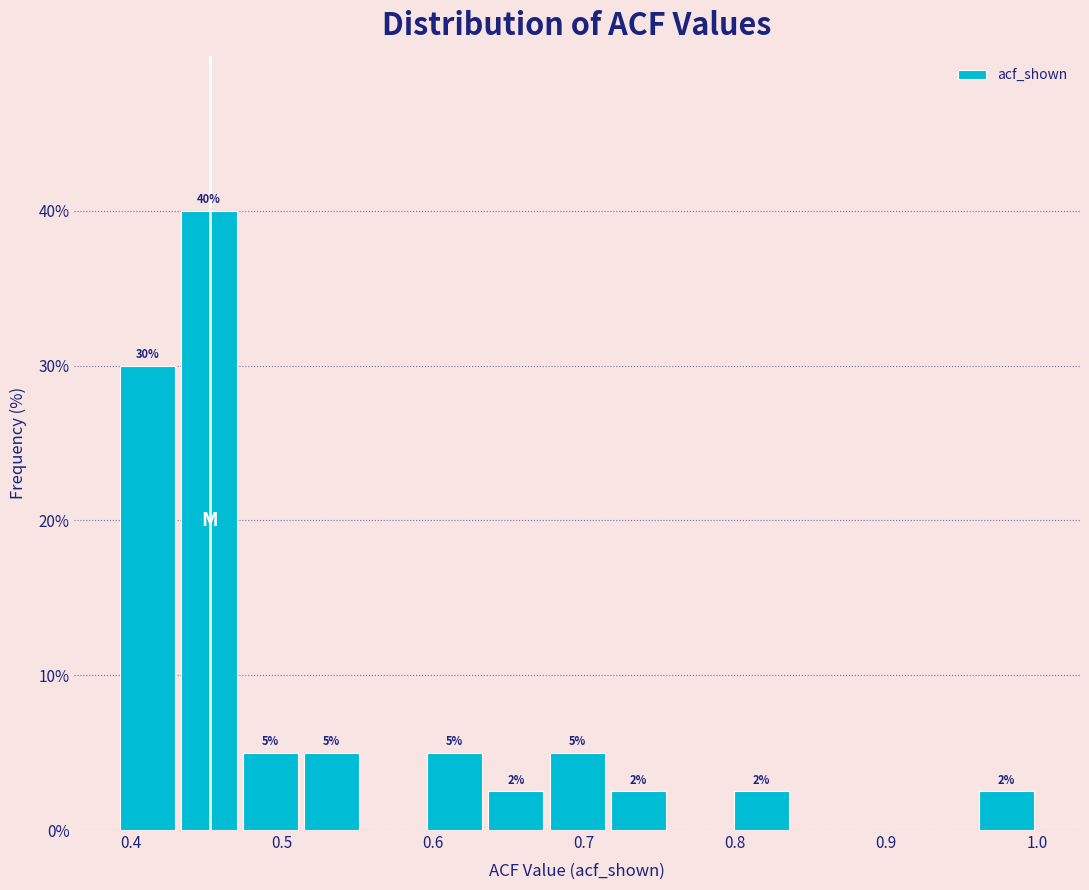

Which range on the x-axis has the tallest bar?

0.43 to 0.47